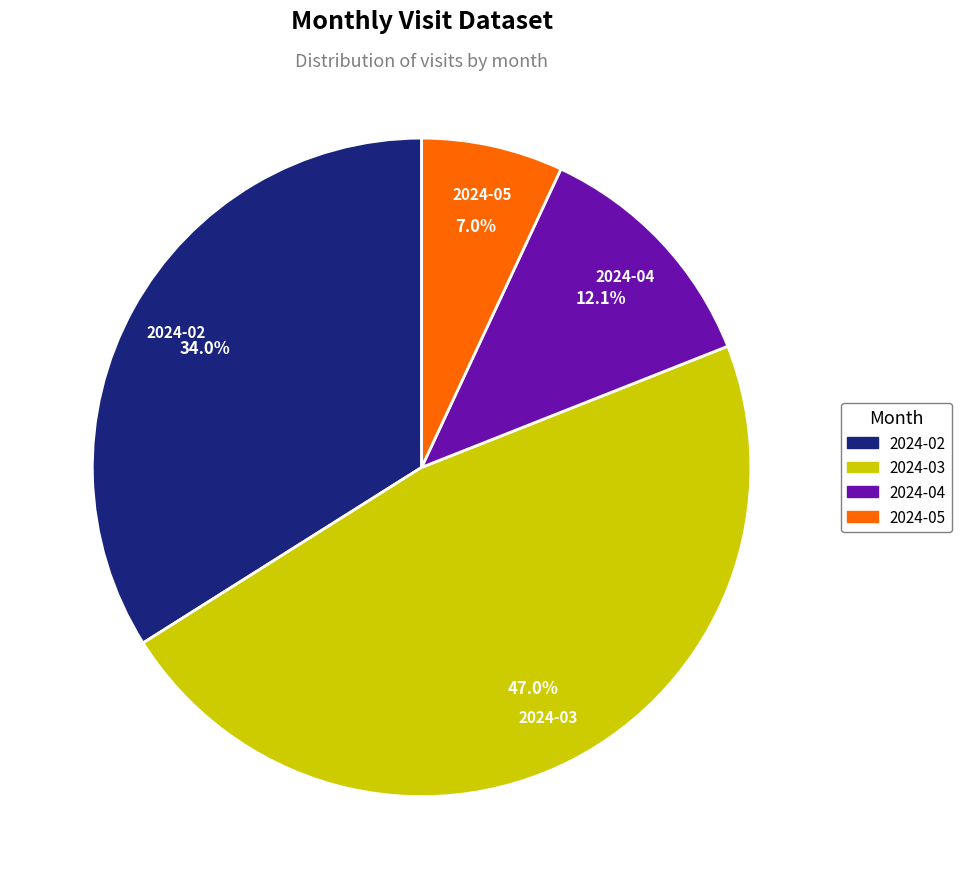

How many slices are in this pie chart?

4